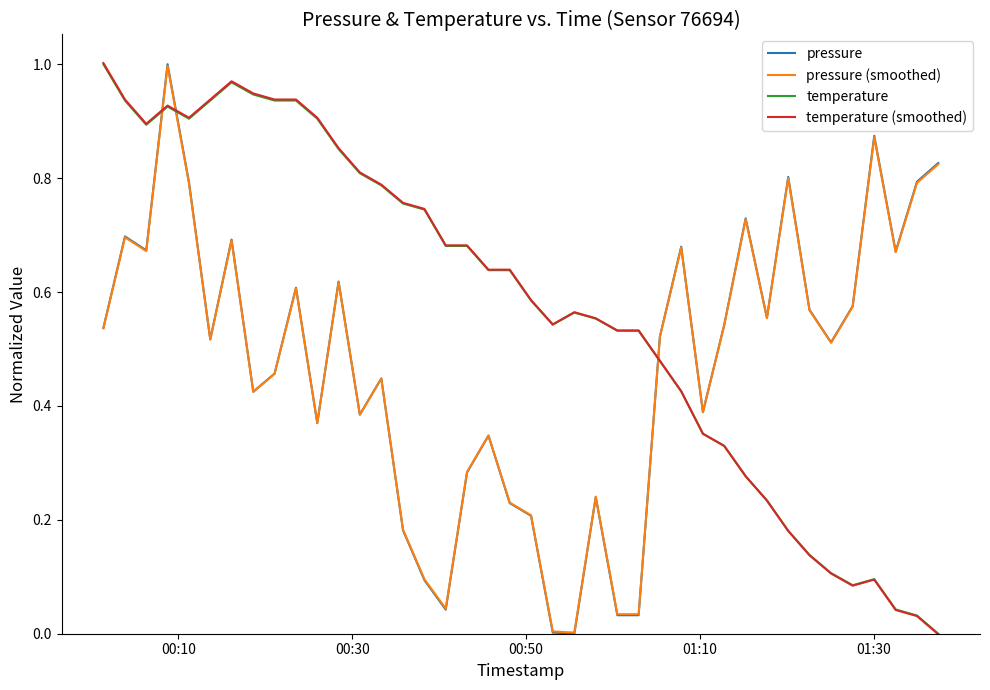

True or false: pressure and temperature cross at least once.

True